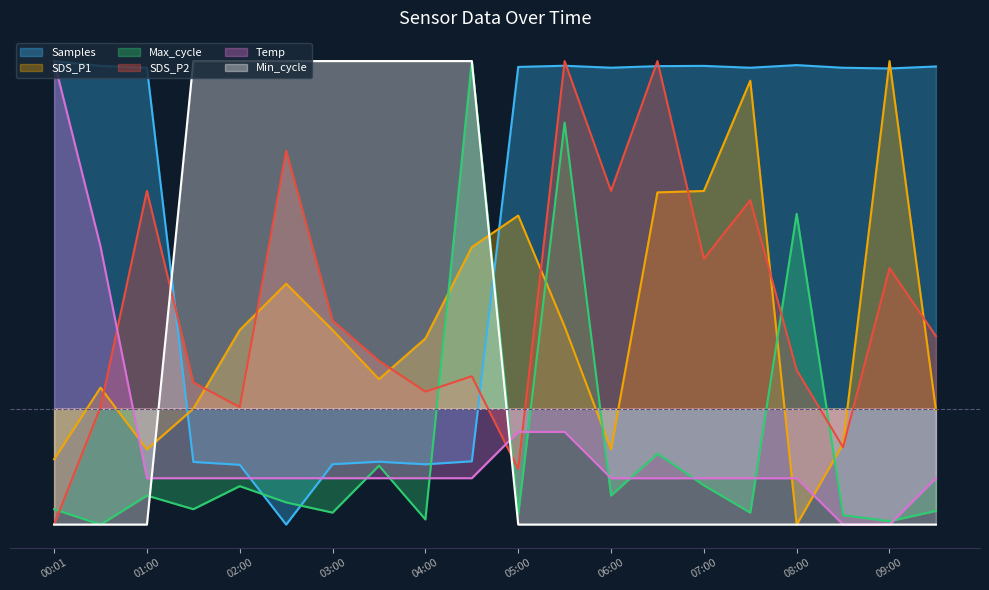

In Samples, how many points are lower than both neighbors (excluding endpoints)?

5